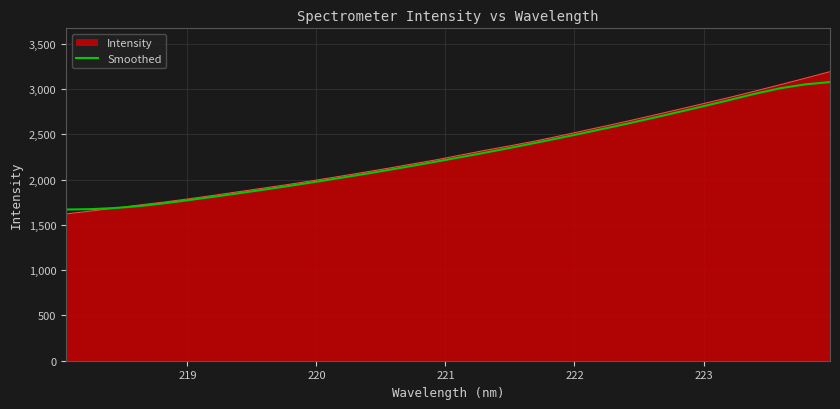

Does the chart have visible grid lines?

Yes